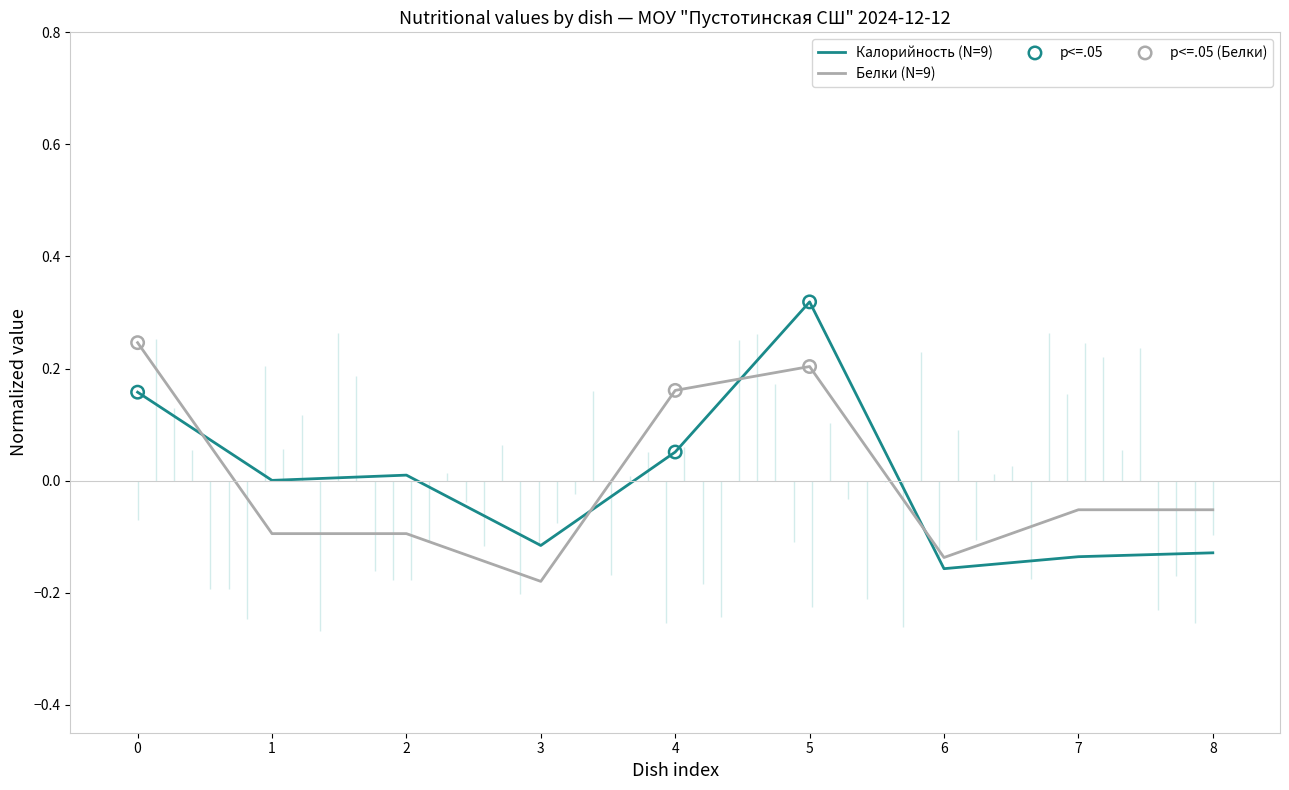

What are all the series names shown in the legend?

Калорийность, Белки